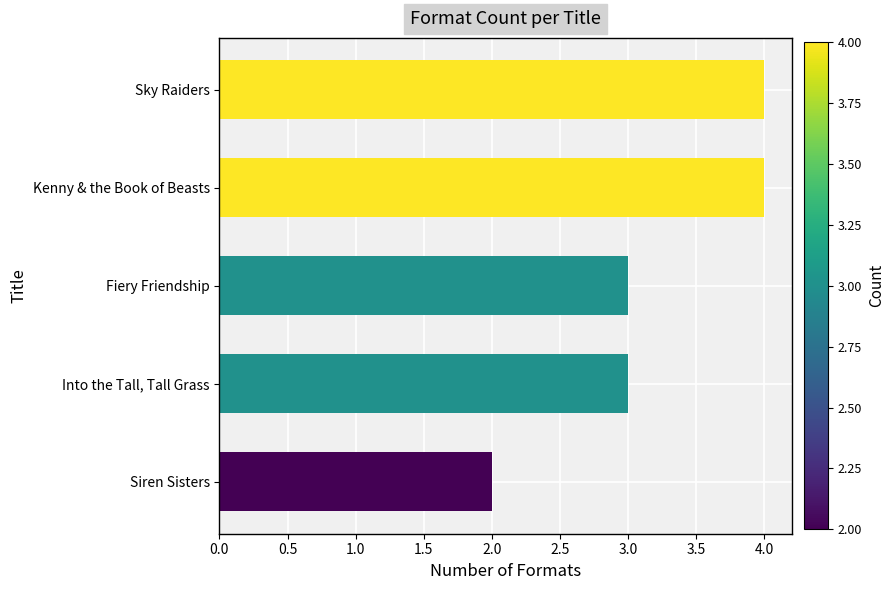

What is the approximate value at Into the Tall, Tall Grass?

3